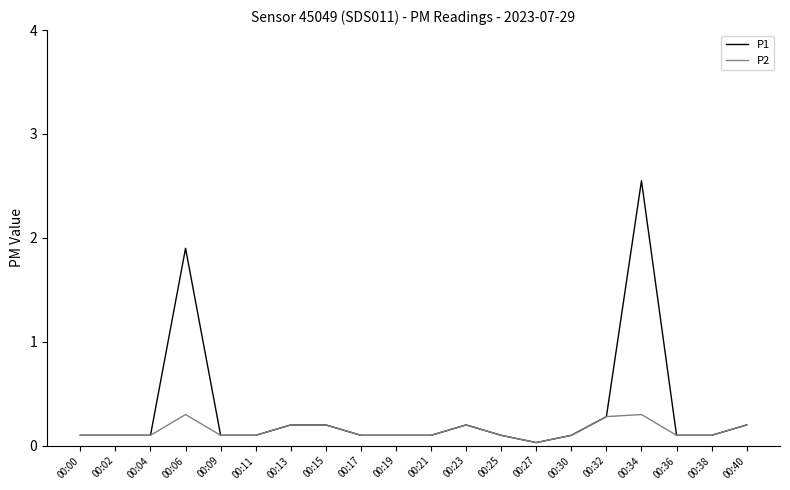

True or false: P2 has a value of 0.3 at 00:34.

True